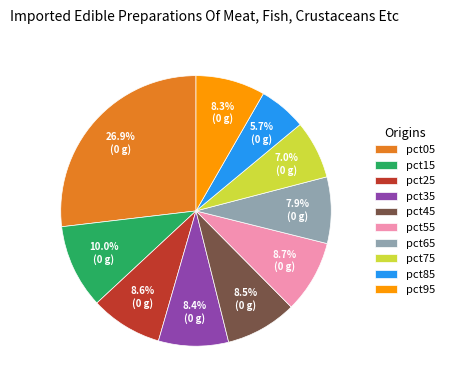

To the nearest percent, what is the difference between the largest and smallest slice percentages?

21%